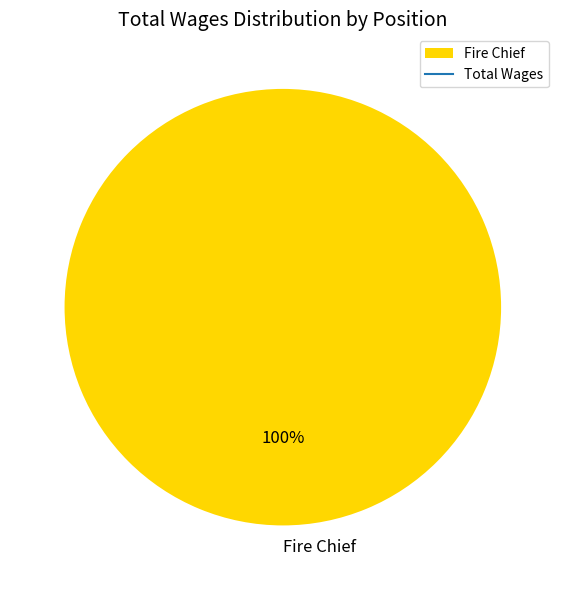

Is it true that Fire Chief is 100% of the pie?

True